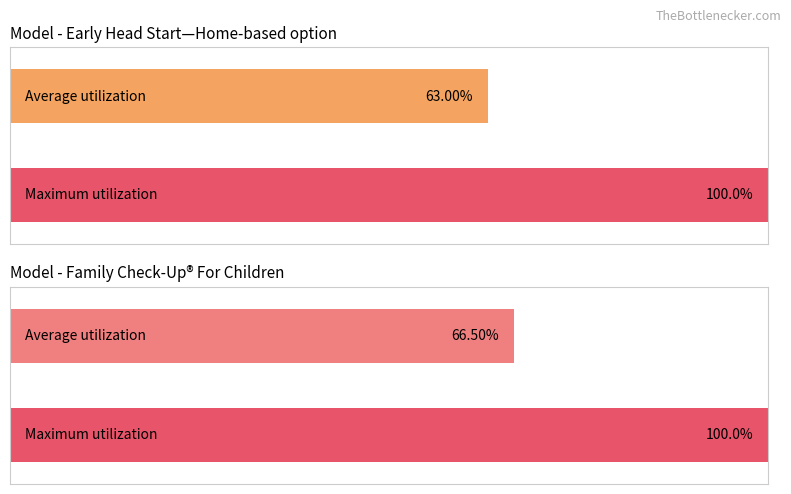

At which category is the sum across all series the highest?

Family Check-Up® For Children